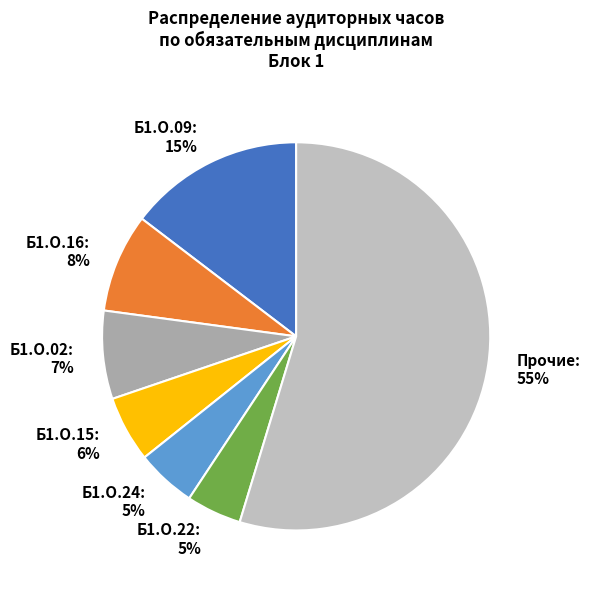

To the nearest percent, what is the combined percentage of Прочие and Б1.О.15?

60%